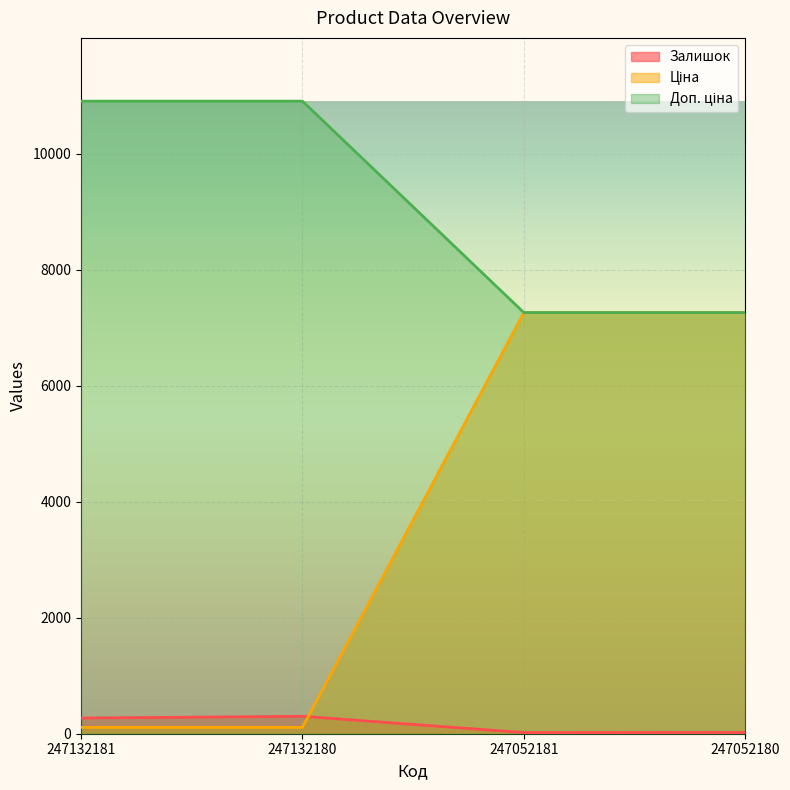

What is the maximum value shown in the chart?

10903.0